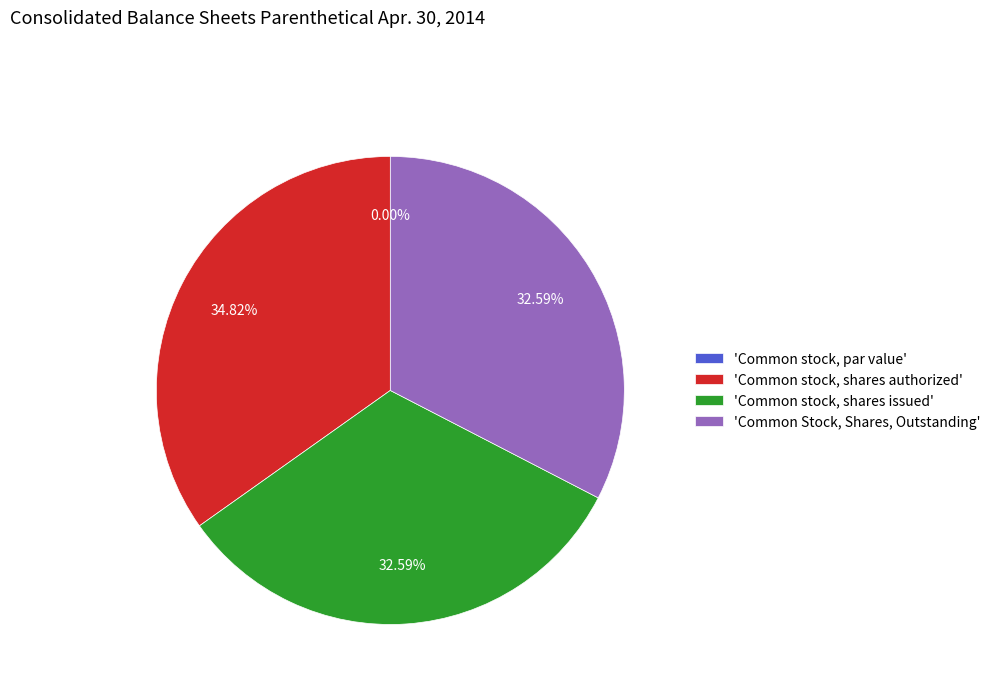

To the nearest percent, what is the difference between the largest and smallest slice percentages?

35%